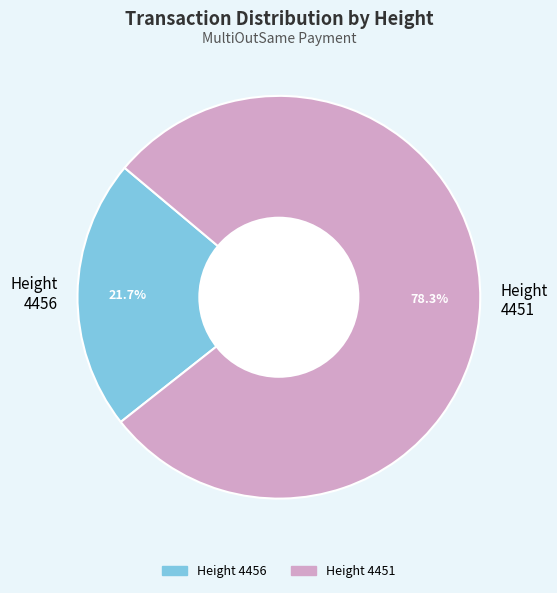

Which category accounts for the majority?

Height 4451